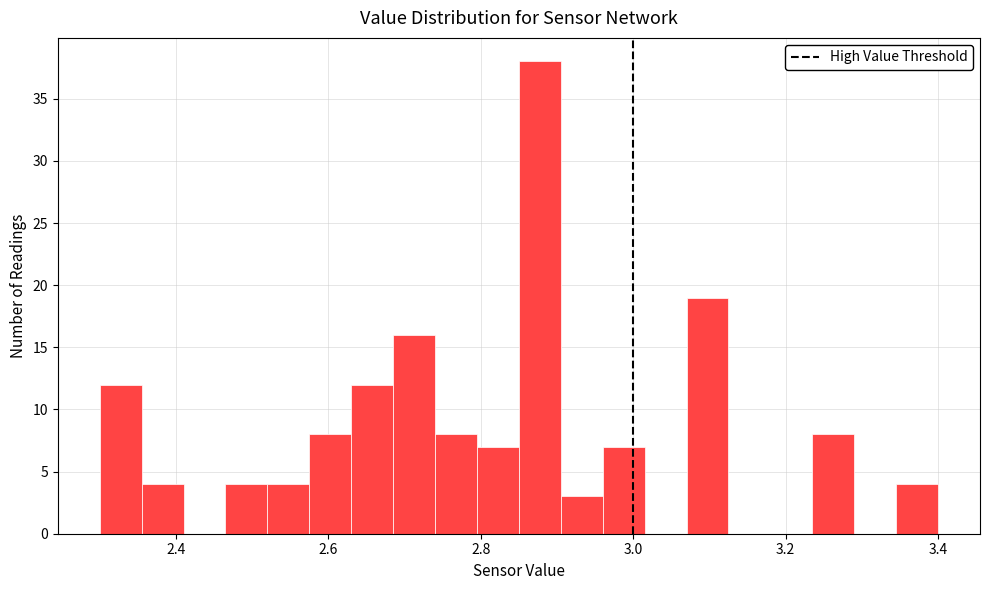

Around what value on the x-axis is the tallest bar? Give the approximate position of its centre, as read against the axis.

2.88